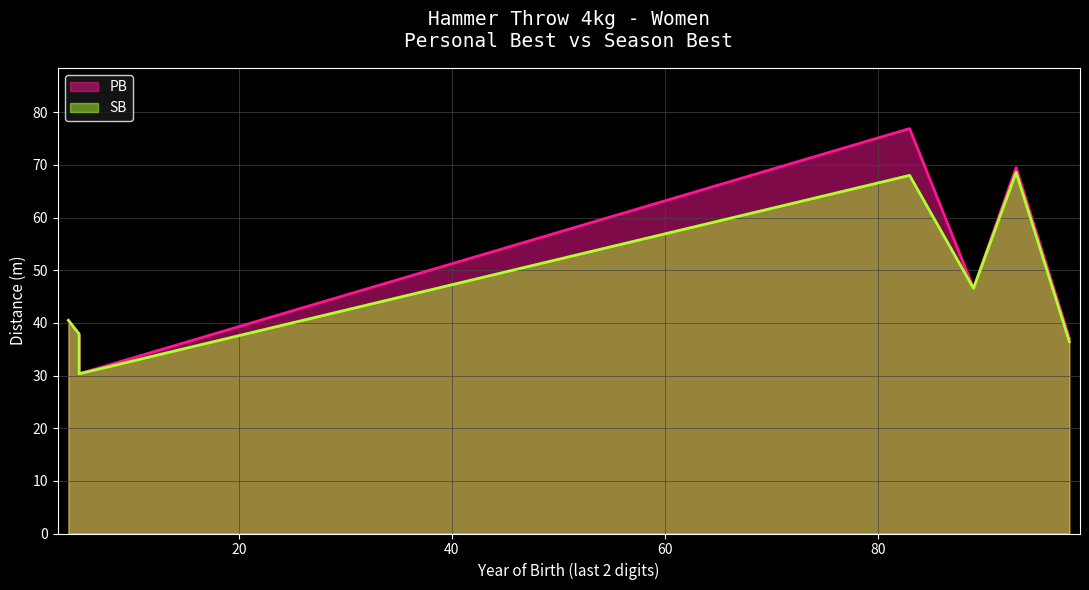

Which series has the largest range (max minus min)?

PB